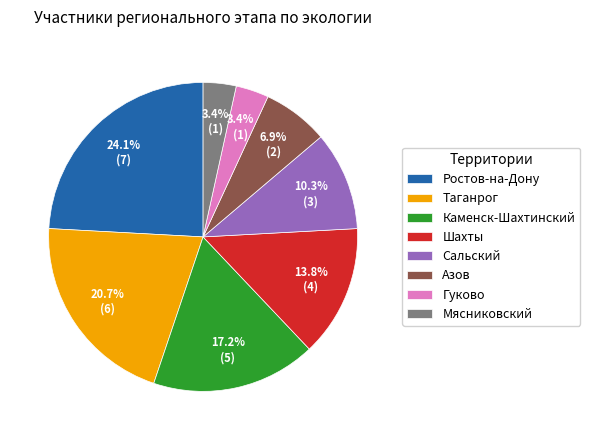

Does Азов account for over 50% of the chart?

No